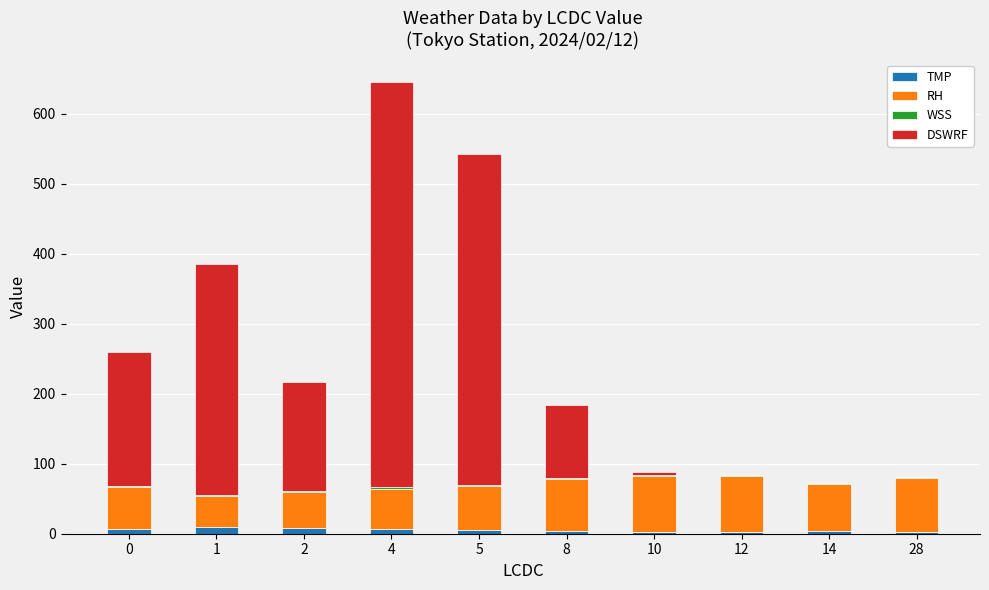

At which category is the sum across all series the highest?

4